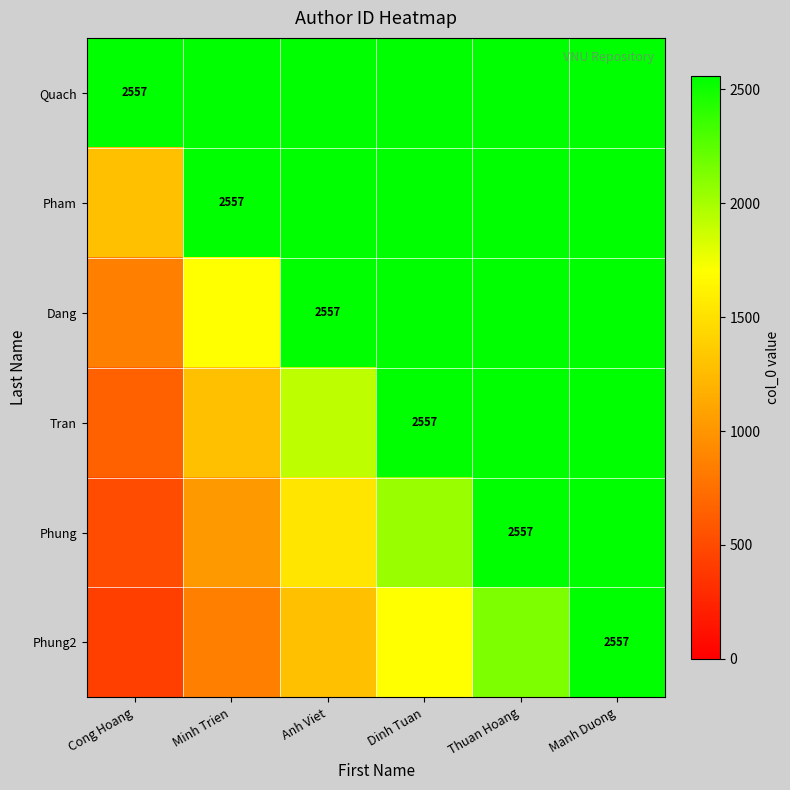

At which category is the sum across all series the highest?

Manh Duong